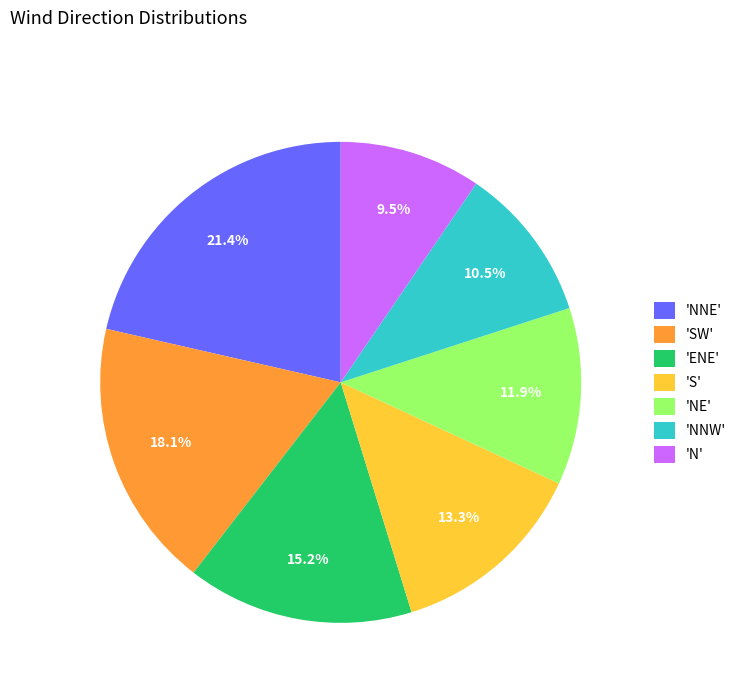

How many slices are in this pie chart?

7